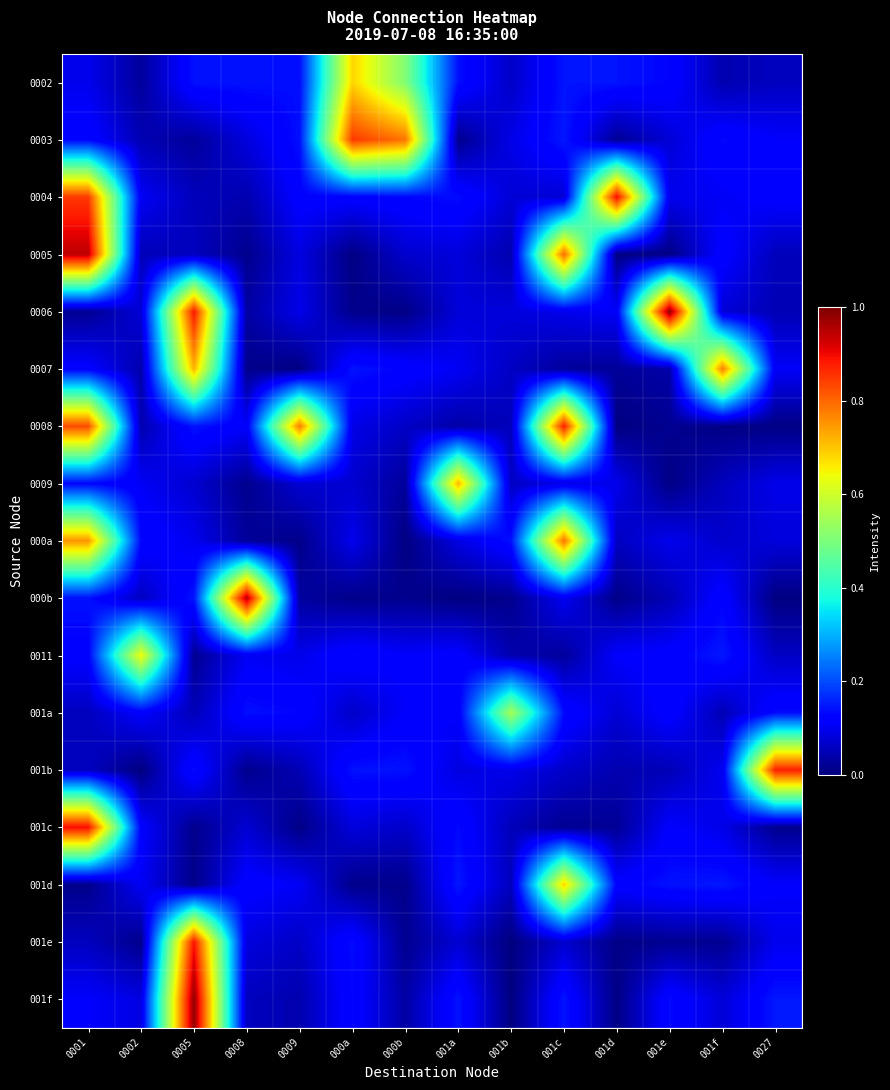

At which category does the chart reach its peak across all series?

001e